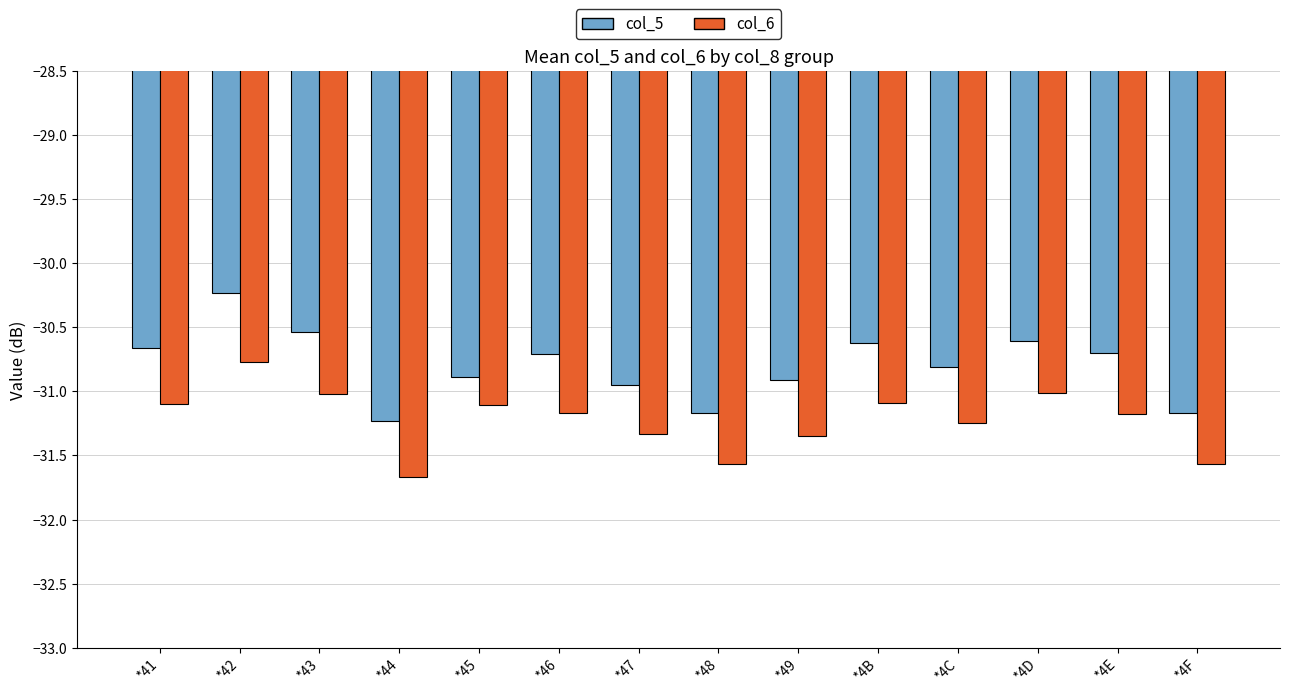

Read the col_6 value at *44.

-31.7